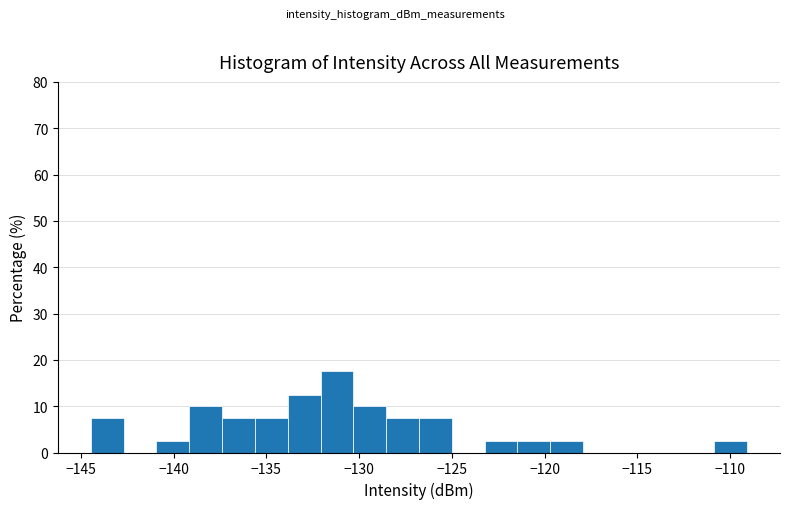

Around what value on the x-axis is the tallest bar? Give the approximate position of its centre, as read against the axis.

-131.0